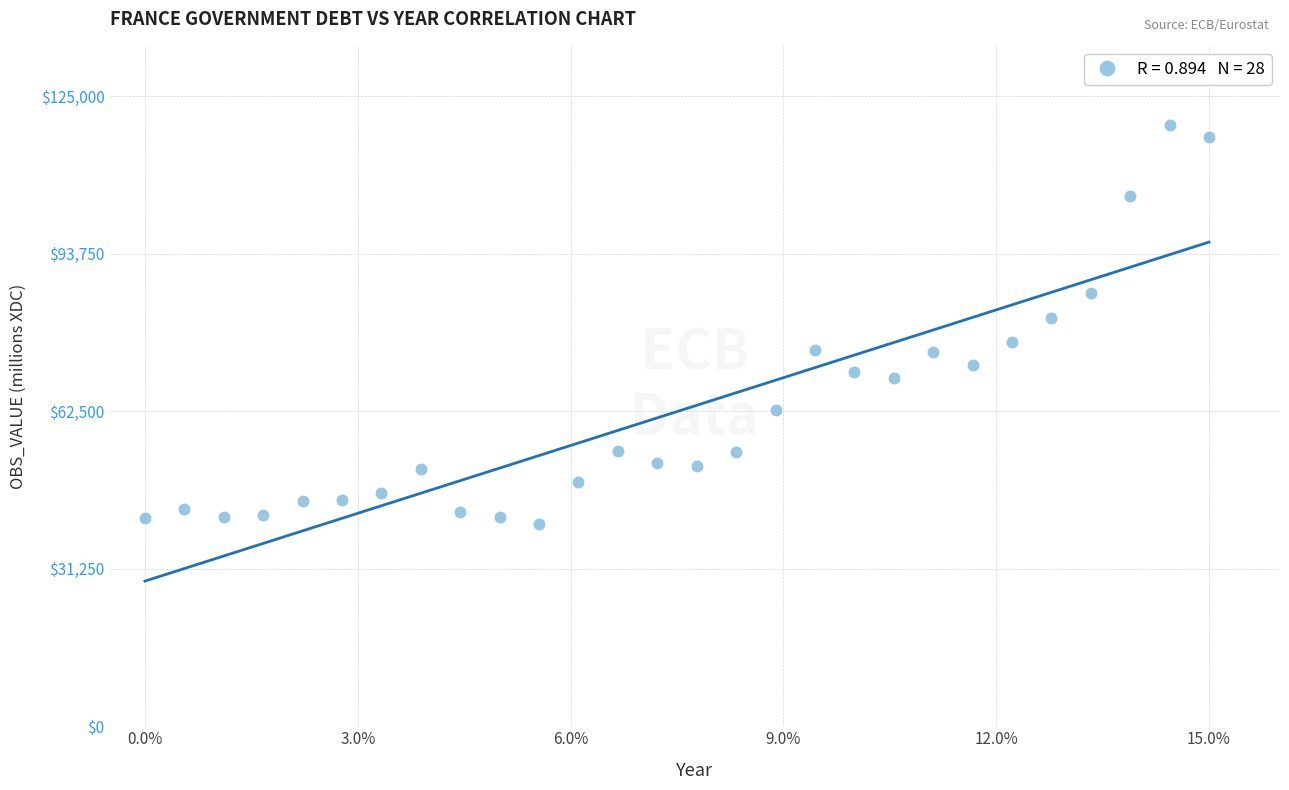

What is the range of Y values (max minus min)?

79251